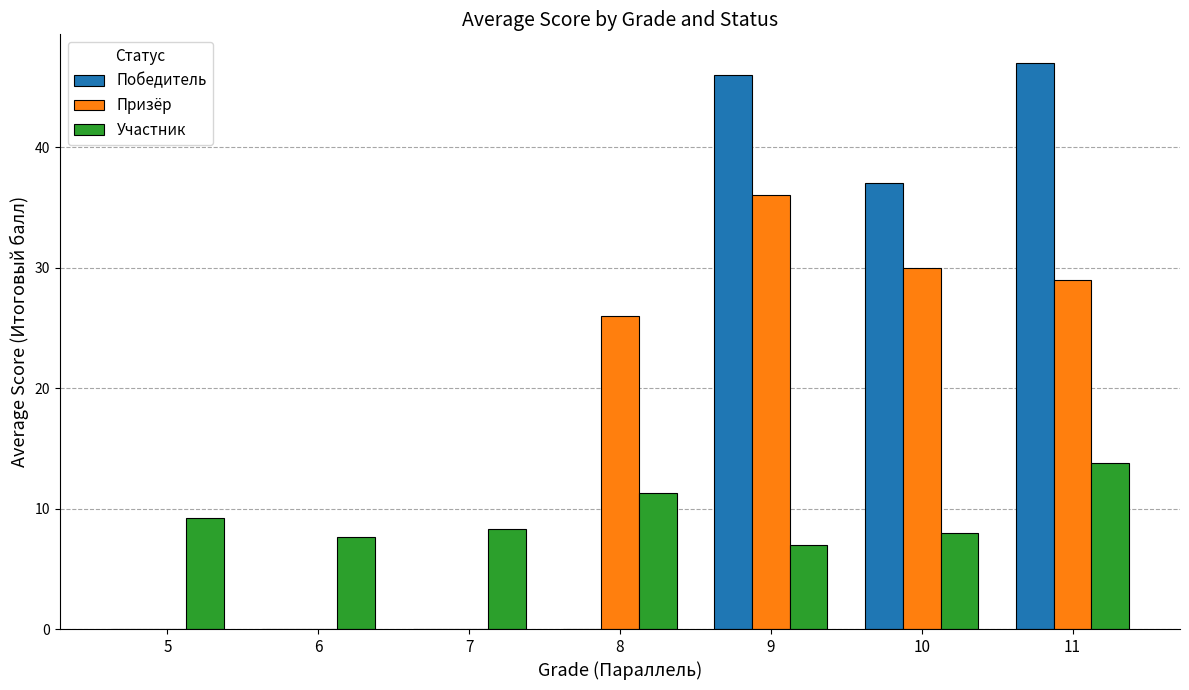

What value does the Призёр series have at 10?

30.0